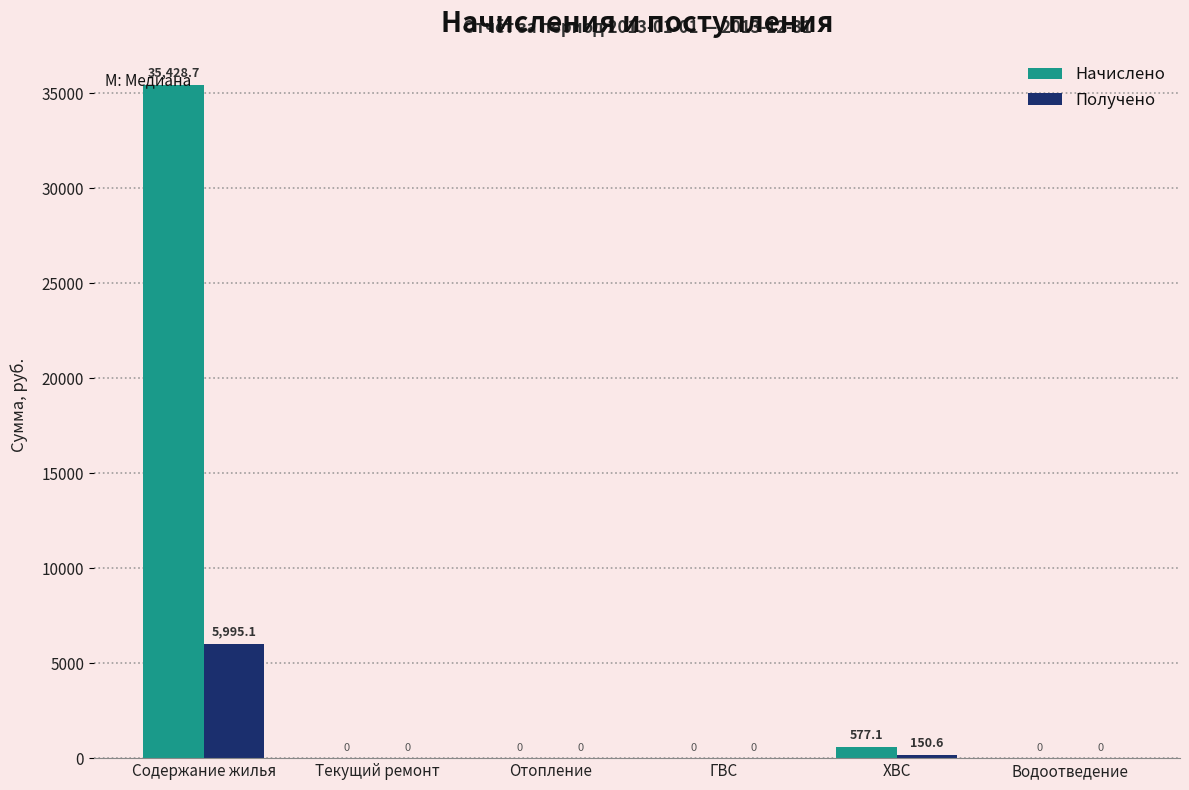

The value of Получено at ХВС is 150.6. True or false?

True